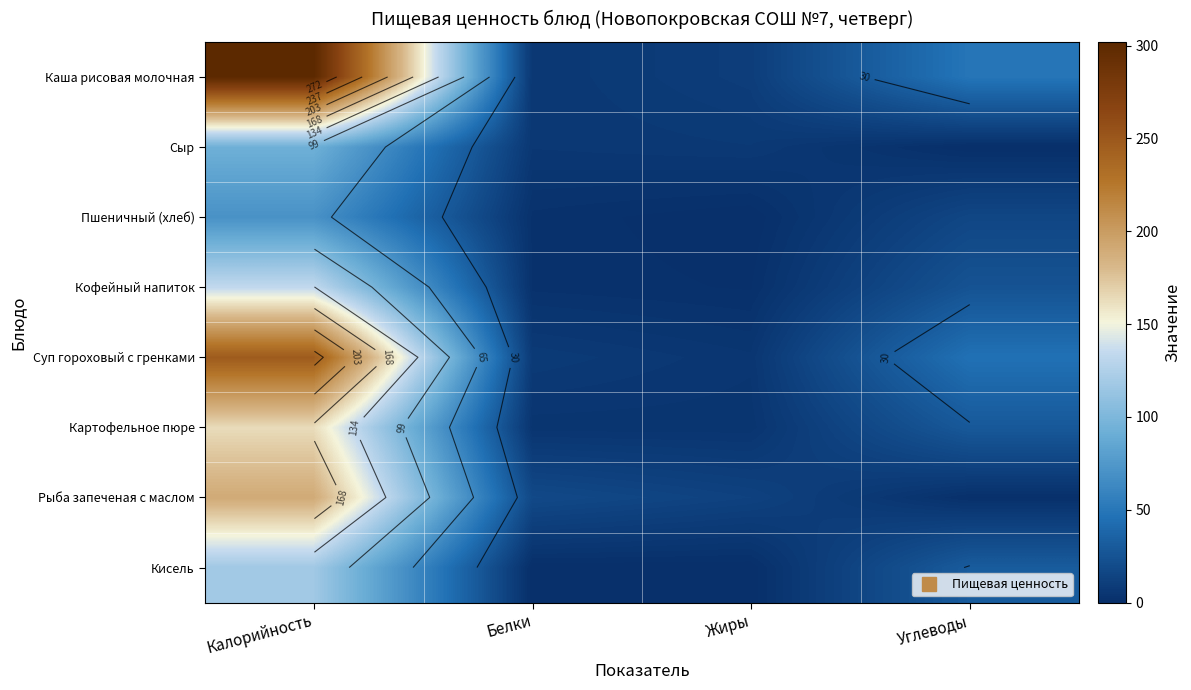

At which category is the sum across all series the highest?

Калорийность